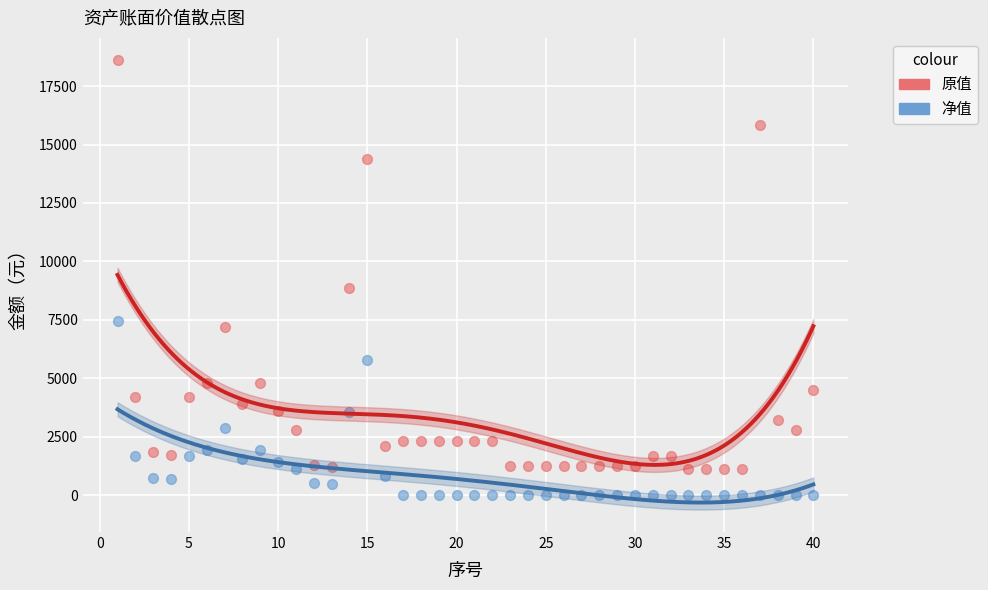

In the 原值 series, what Y value is closest to 9865?

8850.0